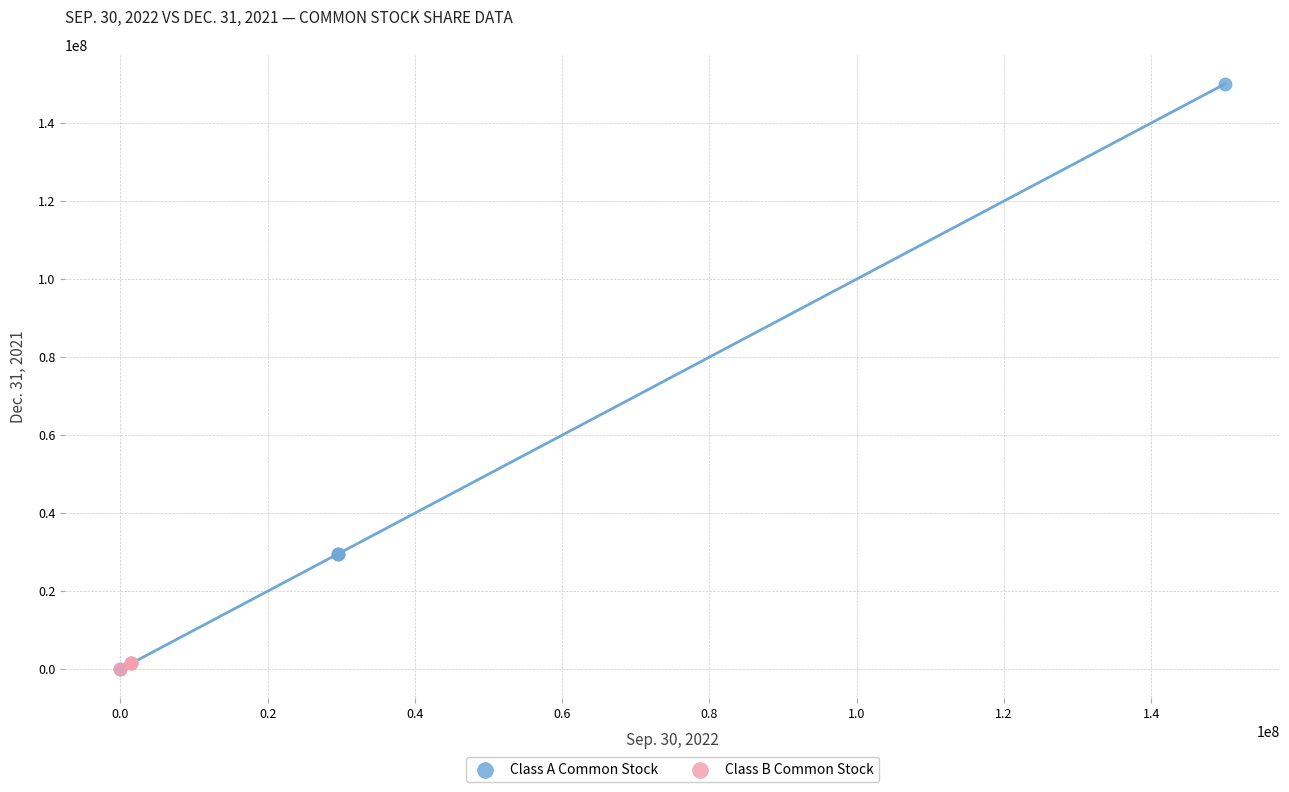

Which series has the largest Y range (max minus min)?

Class A Common Stock